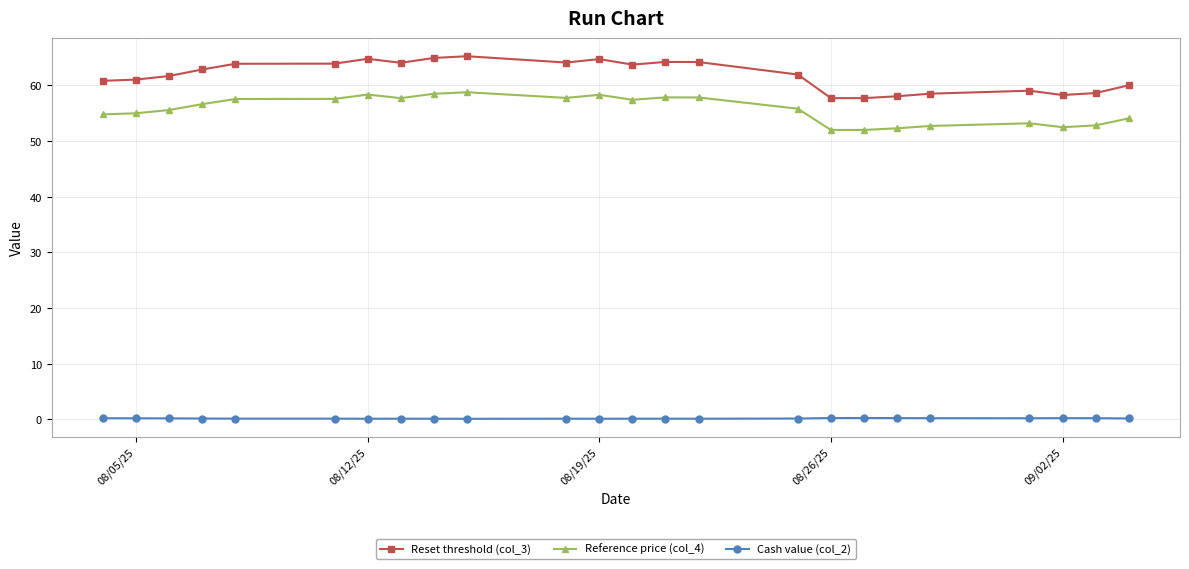

What is the maximum value shown in the chart?

65.2